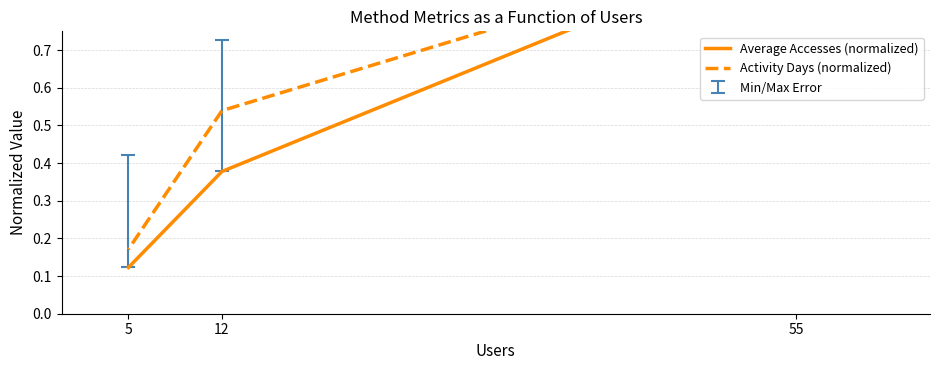

What is the lowest value of the Activity Days (normalized) series?

0.2